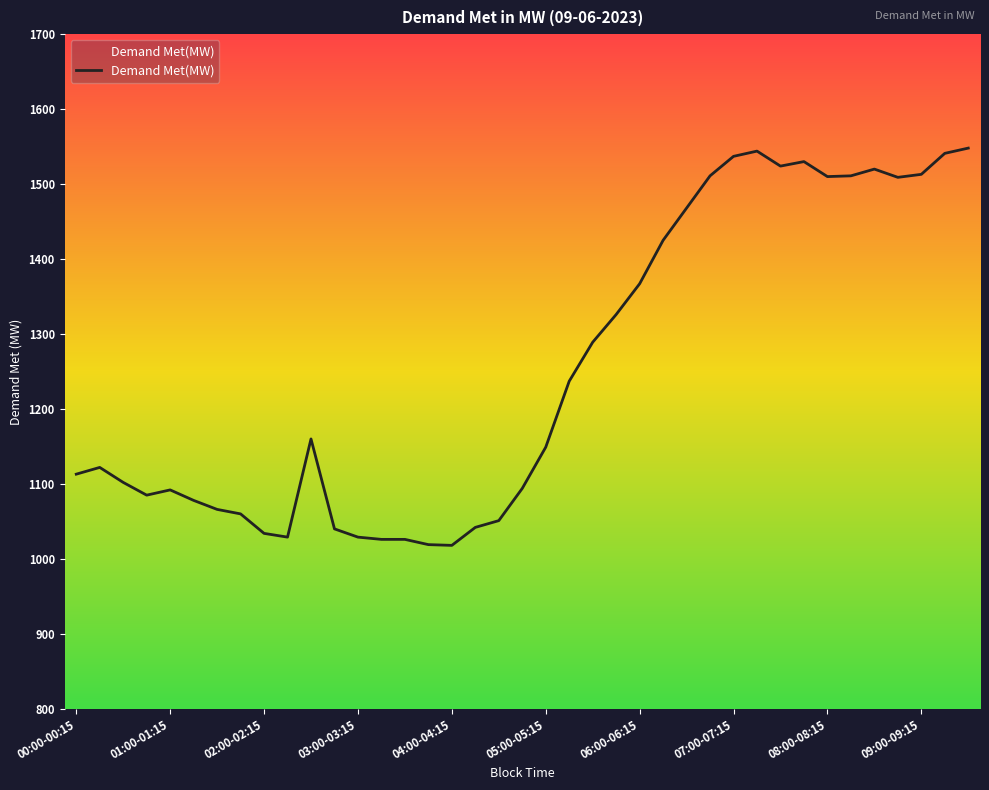

What is the minimum value shown in the chart?

1018